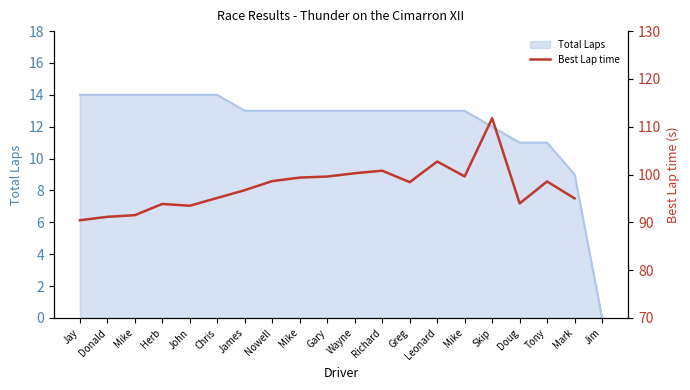

Where is the first local minimum?

John